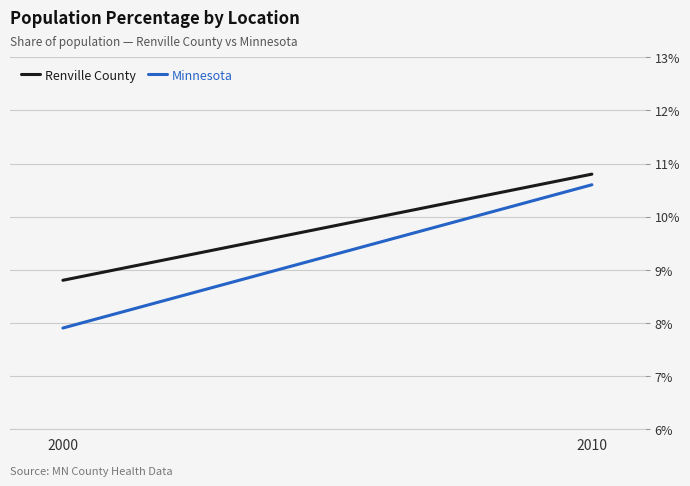

What is the value of the Minnesota point at the 2nd from the left?

0.1